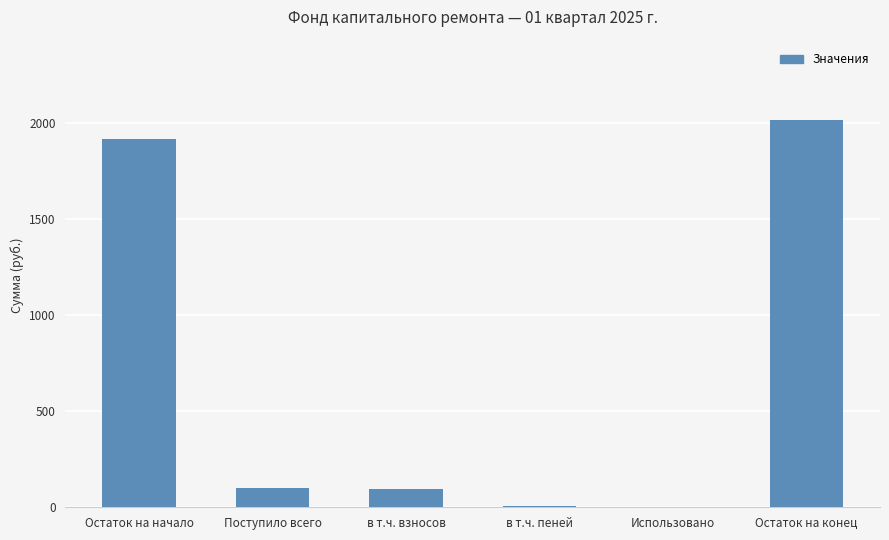

The chart shows a value of 2668.0 at Остаток на конец. True or false?

False